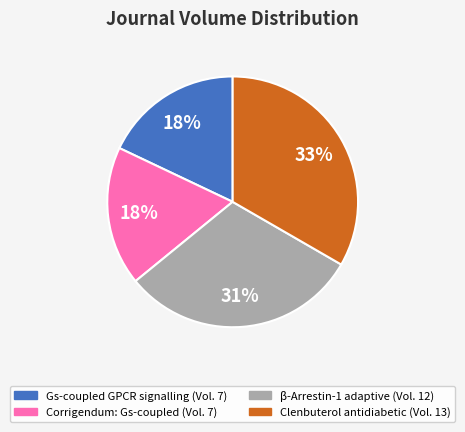

Is there a majority slice in this chart?

No